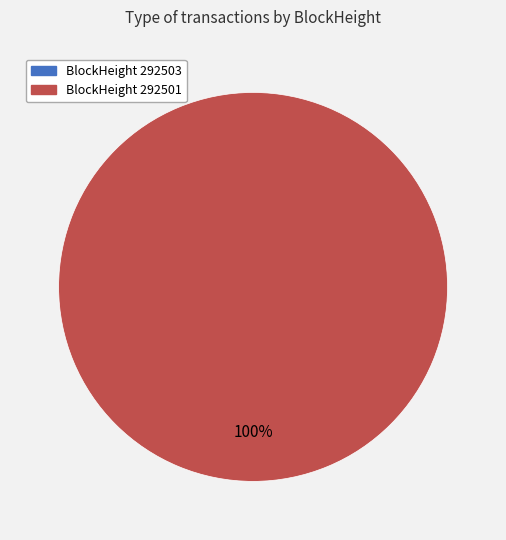

Do 292503 and 292501 together represent more than half of the pie?

Yes